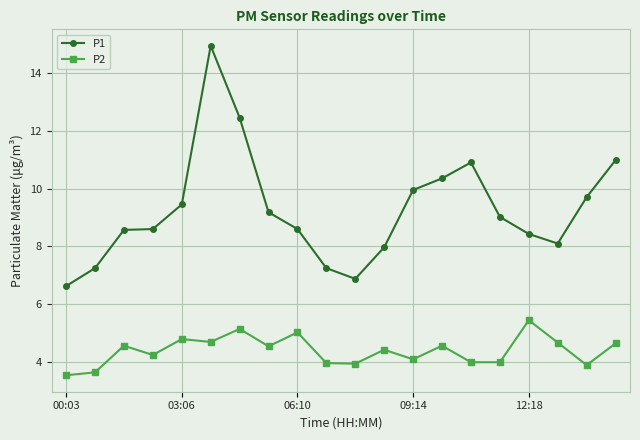

What is the sum of all P1 values?

185.2